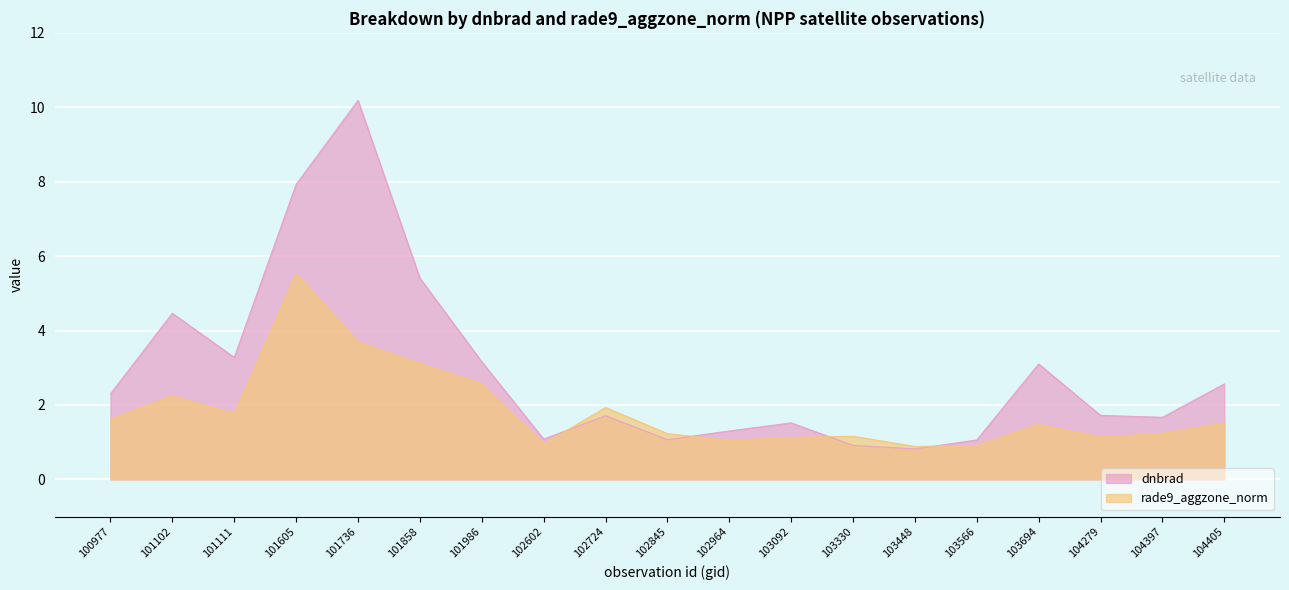

What are all the series names shown in the legend?

dnbrad, rade9_aggzone_norm